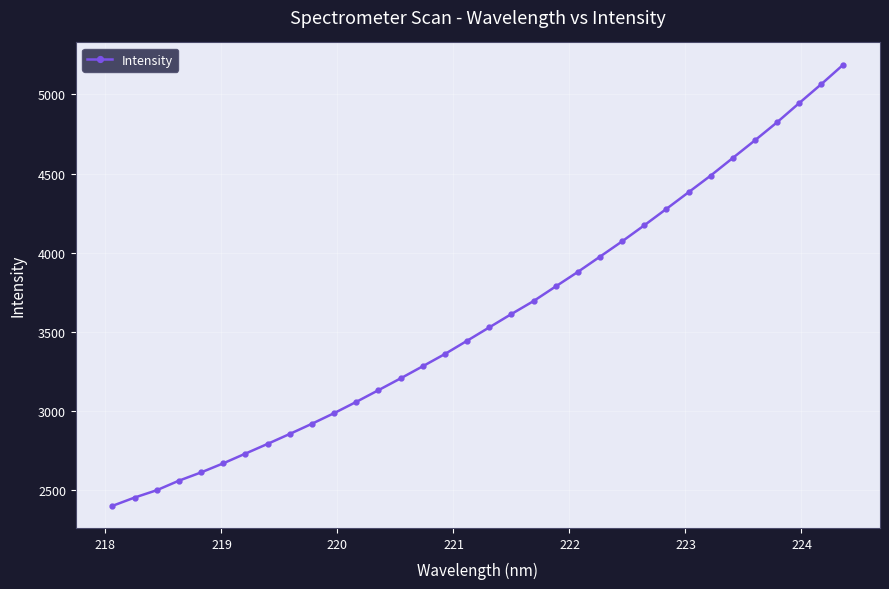

What is the smallest value displayed?

2401.3